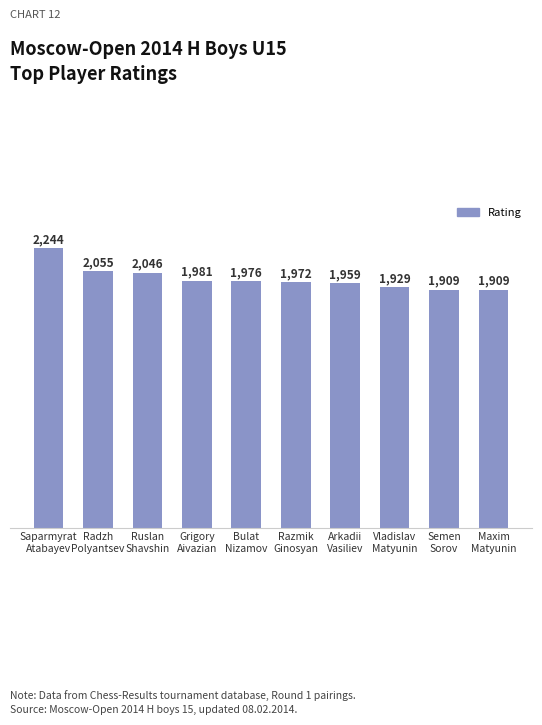

What is the value of the 1st bar from the left?

2244